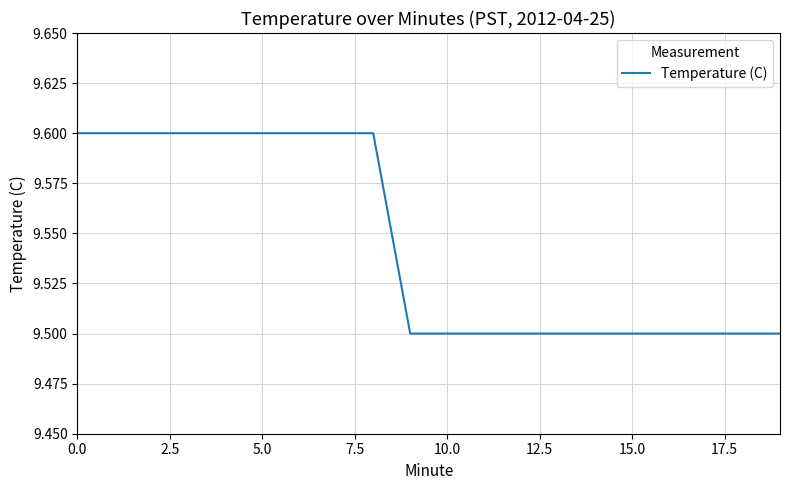

What is the difference between the maximum and minimum values?

0.1